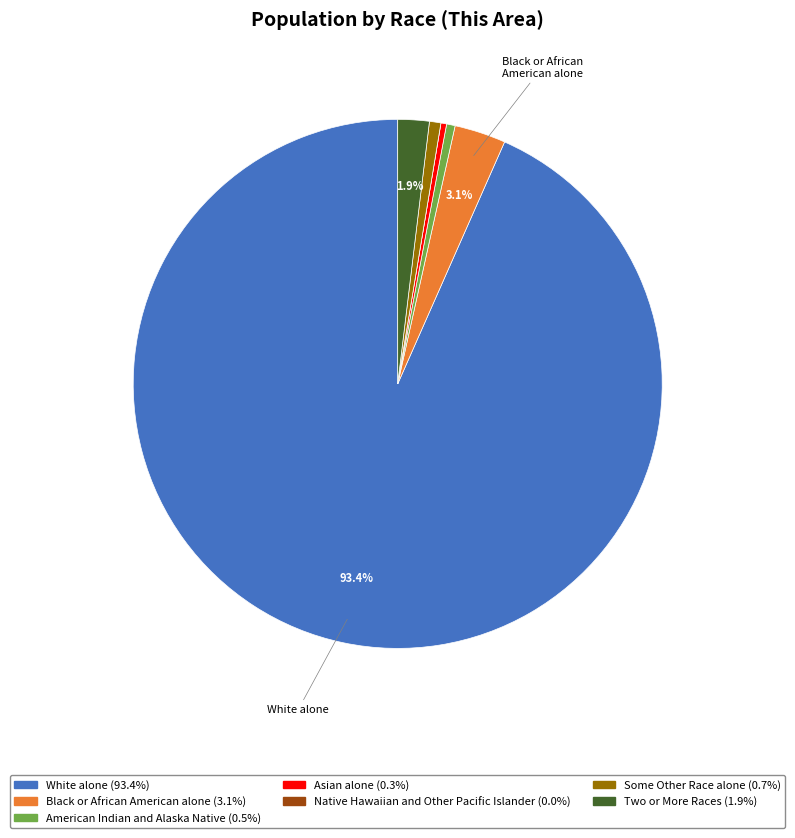

True or false: Asian alone accounts for 0% of the total.

True